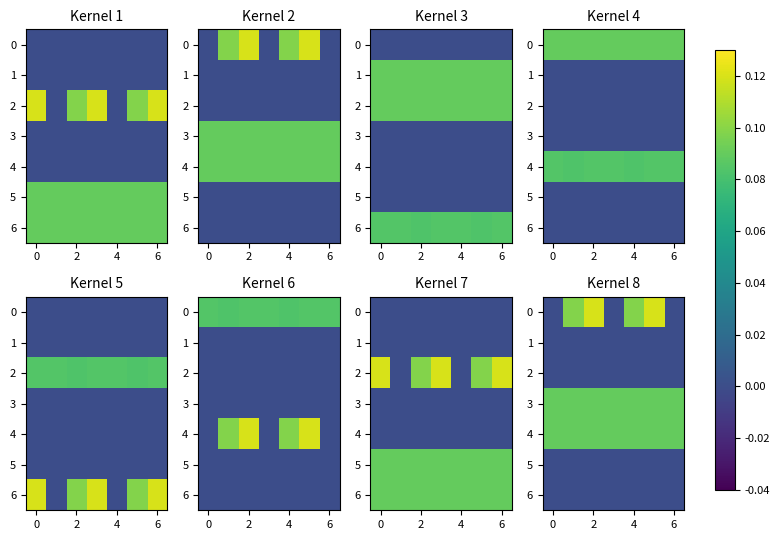

How many data points does each series have?

7